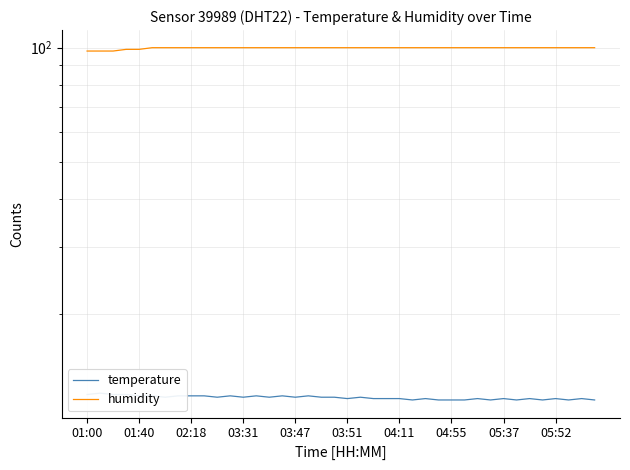

Rank the series by their maximum value, from highest to lowest.

humidity, temperature